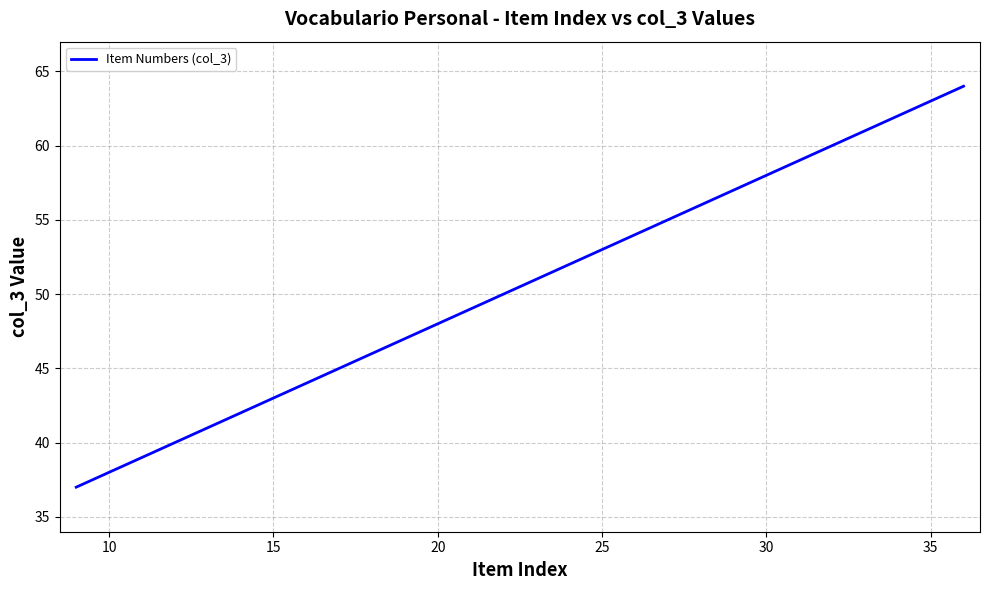

What is the smallest value displayed?

37